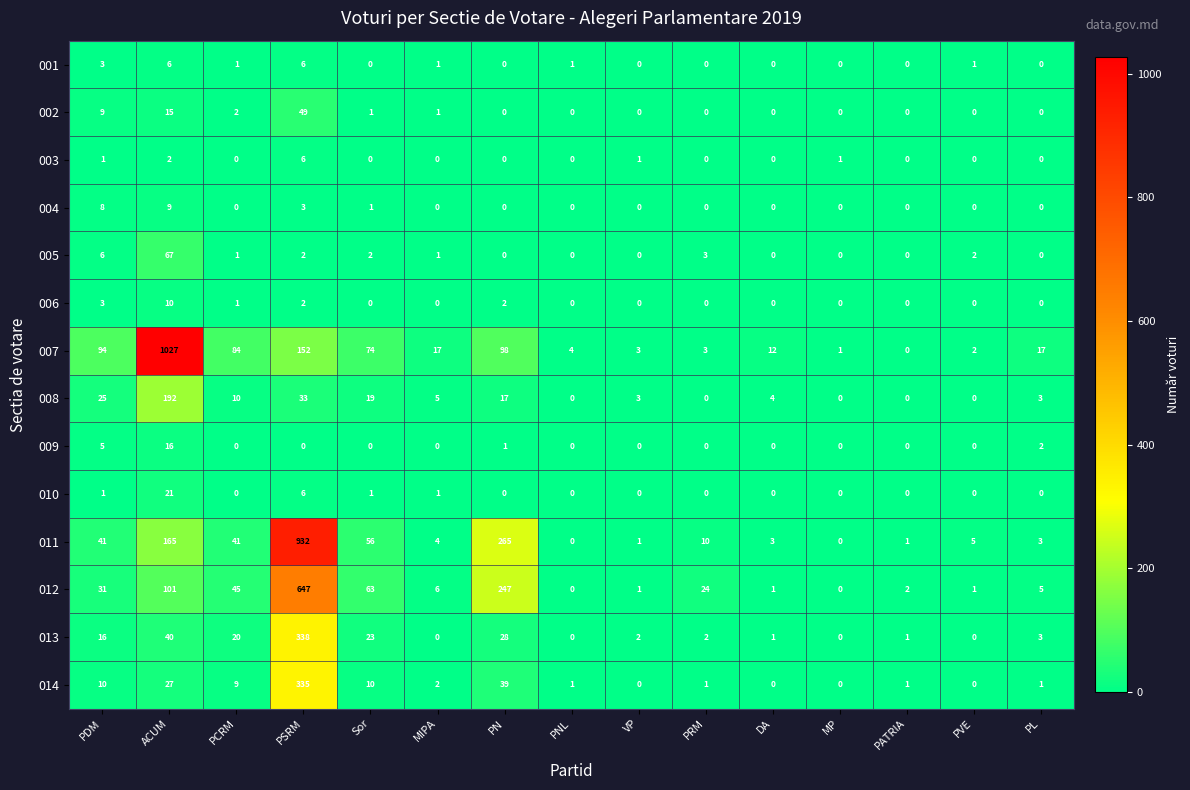

What is the sum of all 010 values?

30